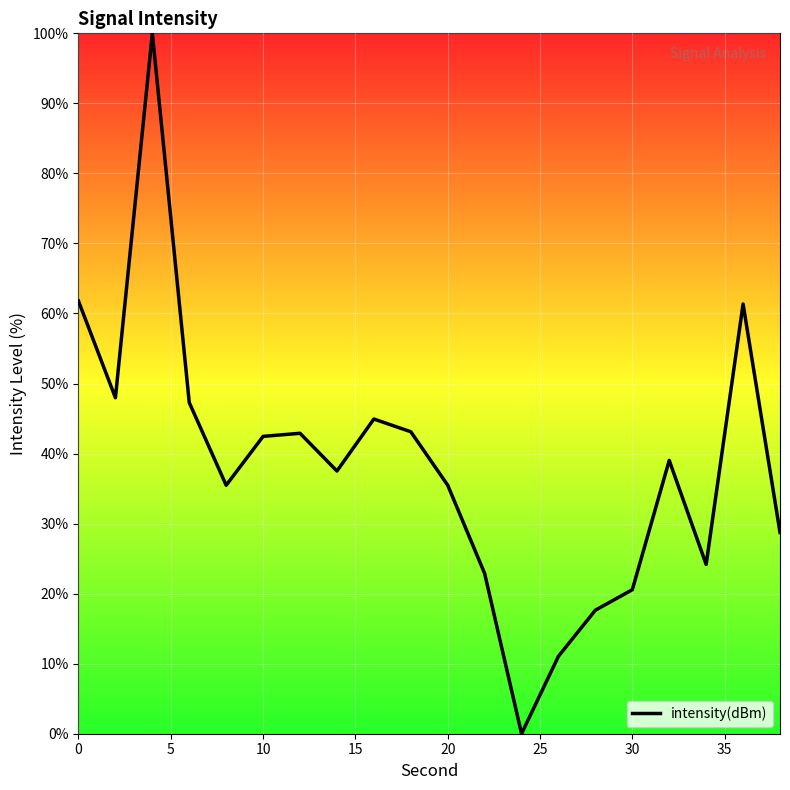

What is the maximum value shown in the chart?

100.0